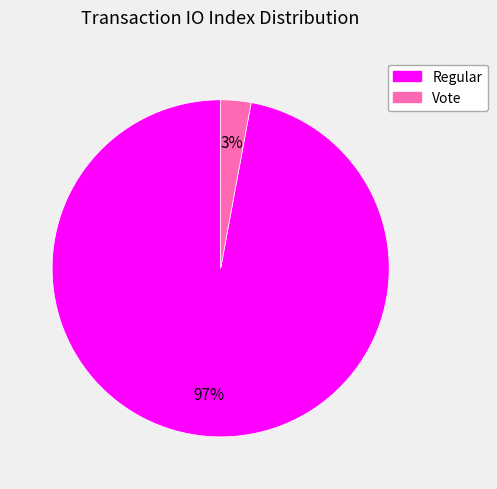

To the nearest percent, what is the difference between the largest and smallest slice percentages?

94%